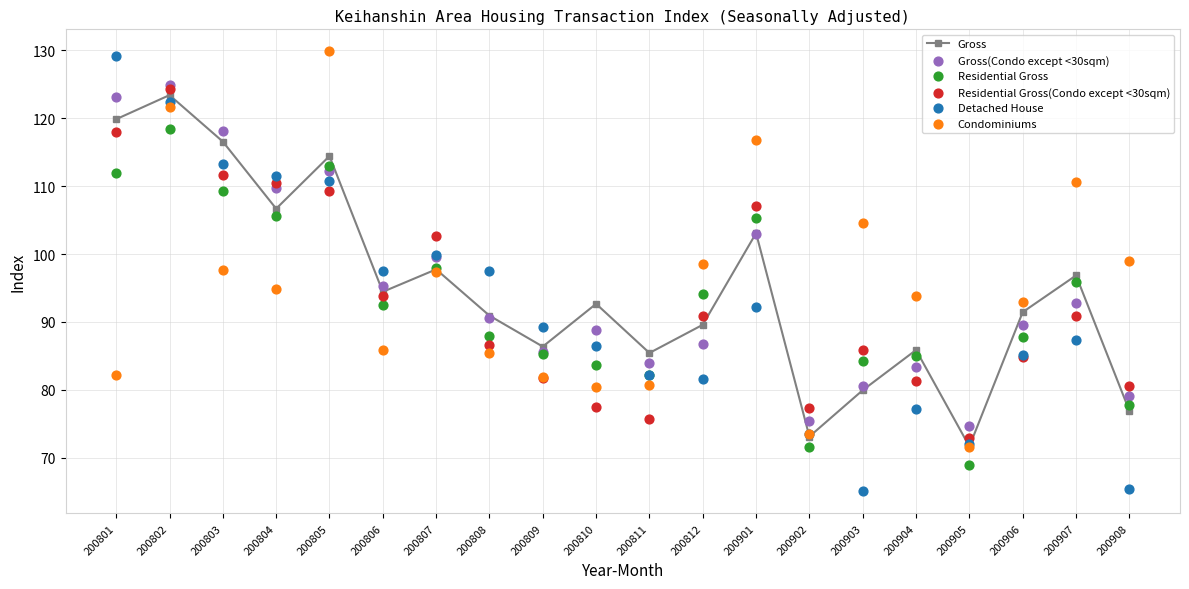

Which series reaches the maximum Y coordinate?

Condominiums